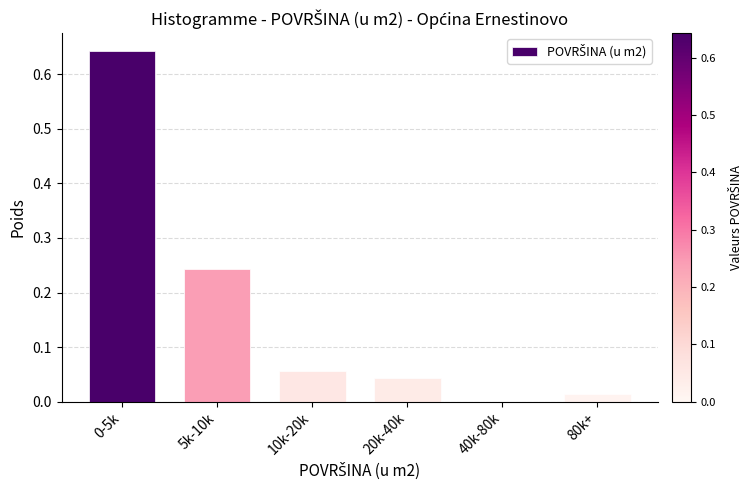

Which has a higher value, 80k+ or 5k-10k?

5k-10k